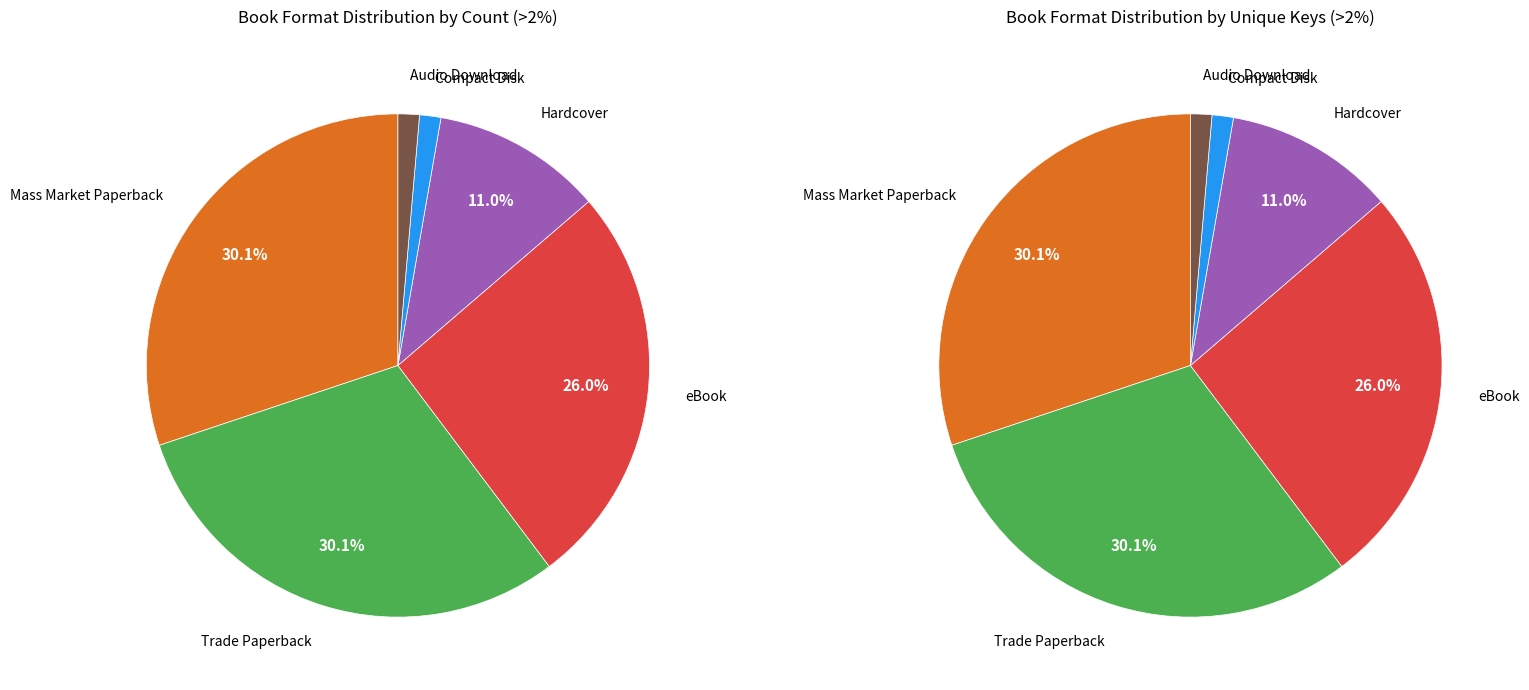

Is it true that Audio Download is 1% of the pie?

True